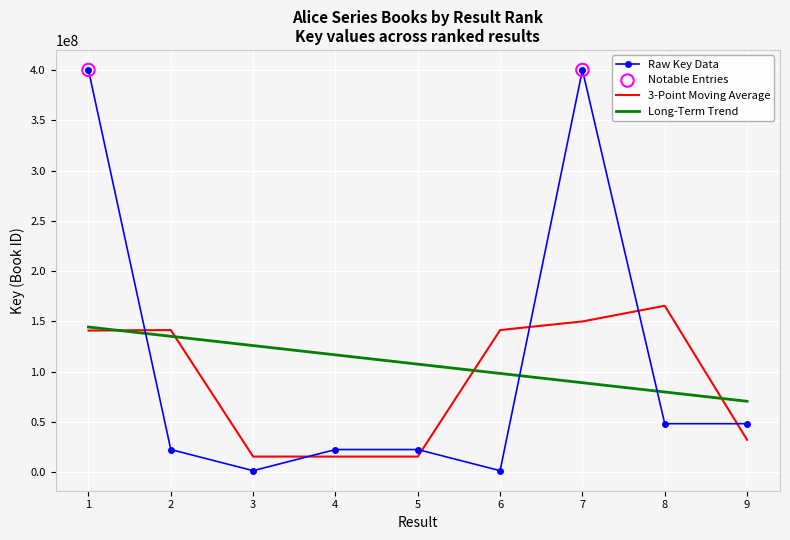

Which series has the largest range (max minus min)?

Raw Key Data